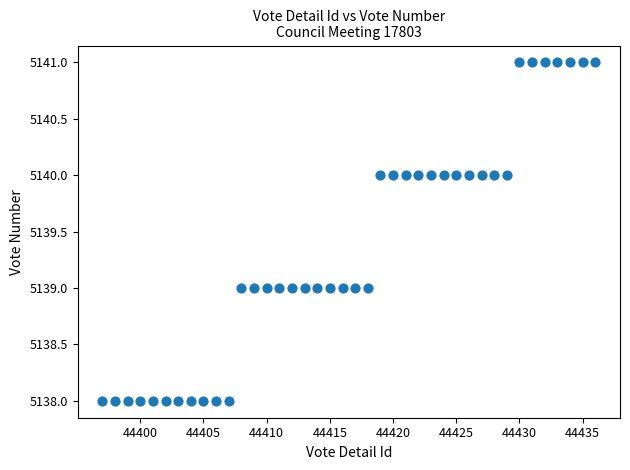

What is the range of X values (max minus min)?

39